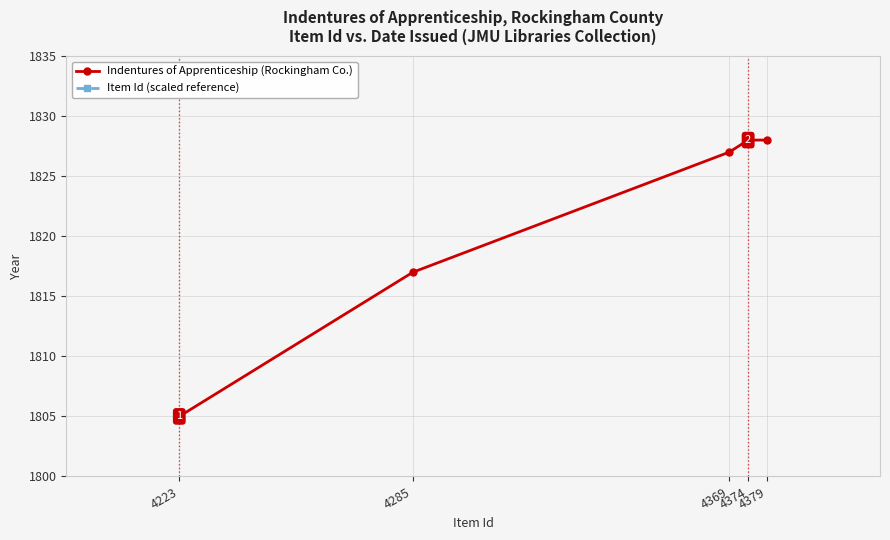

Is it true that Indentures of Apprenticeship (Rockingham Co.) equals 1828 at 4374?

True